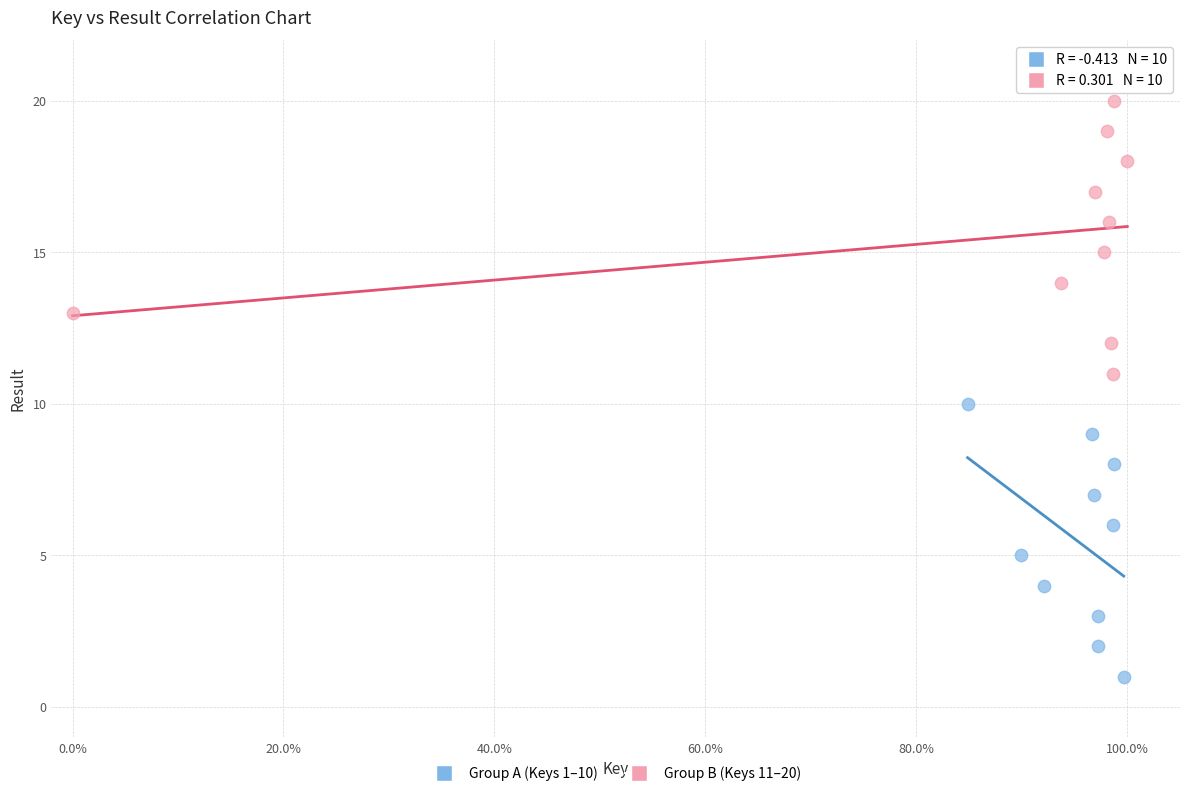

Which series reaches the maximum Y coordinate?

Group B (Keys 11–20)